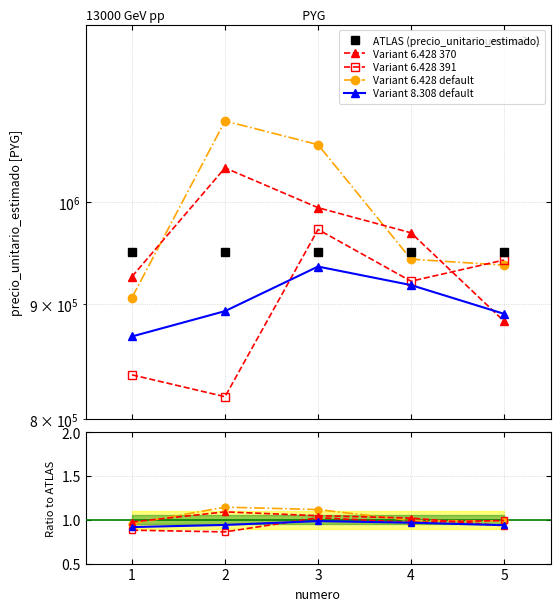

How many interior local peaks does the Variant 6.428 370 series have?

1